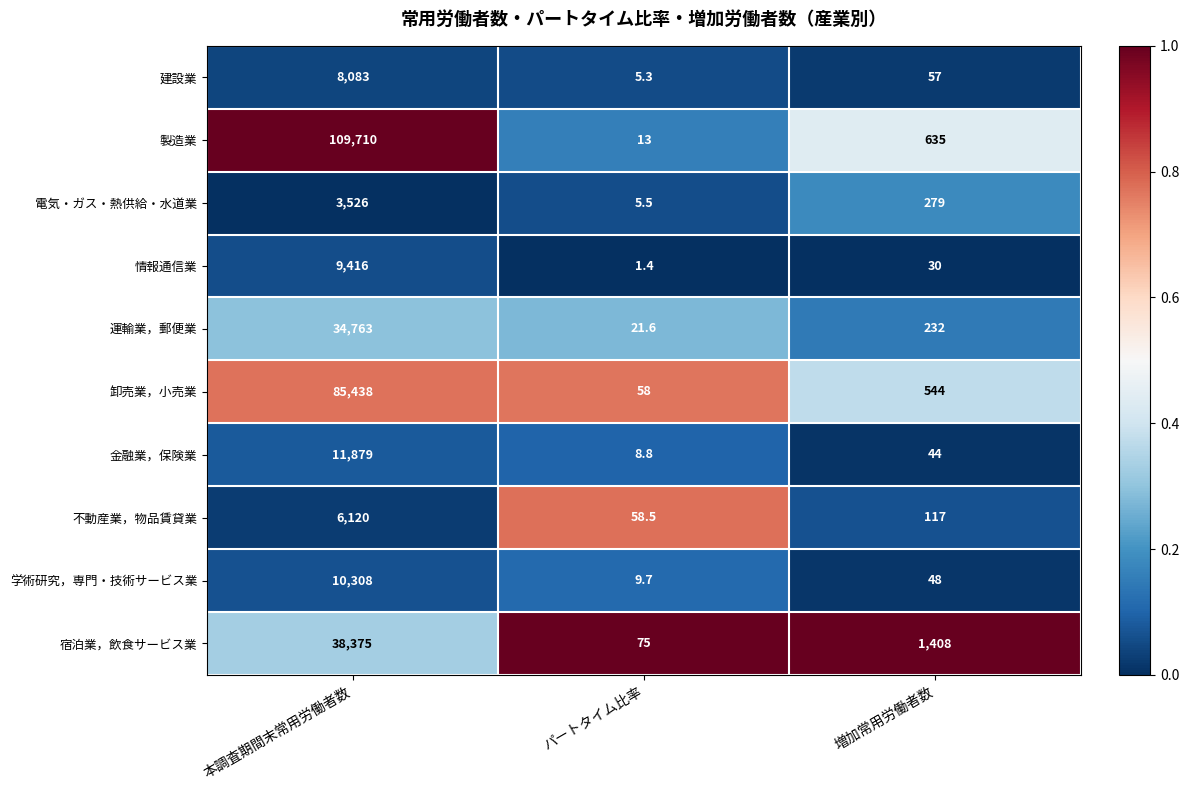

Which series has the largest total across all categories?

製造業